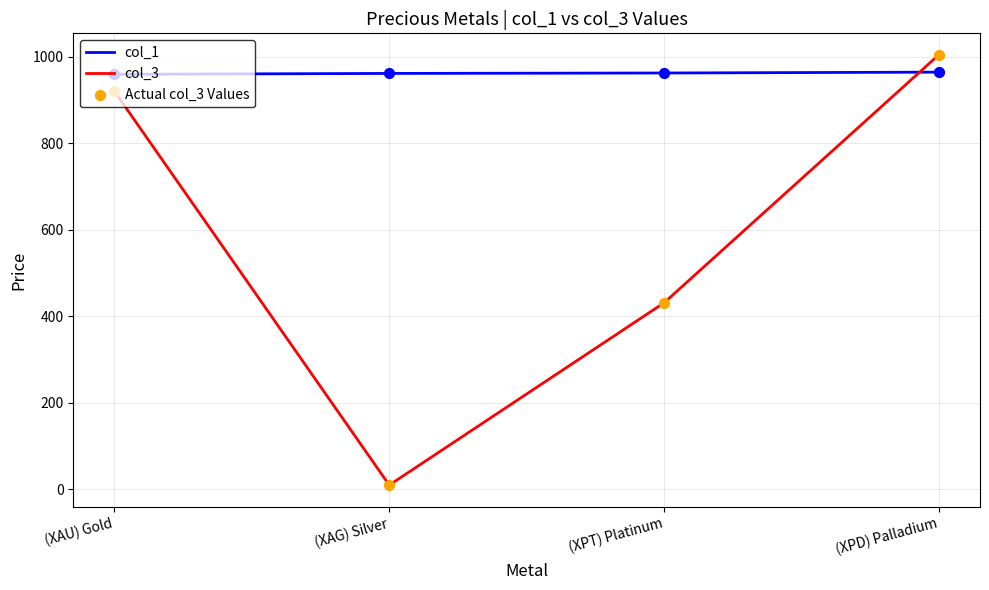

What is the difference between the highest and lowest values at (XPD) Palladium?

40.0